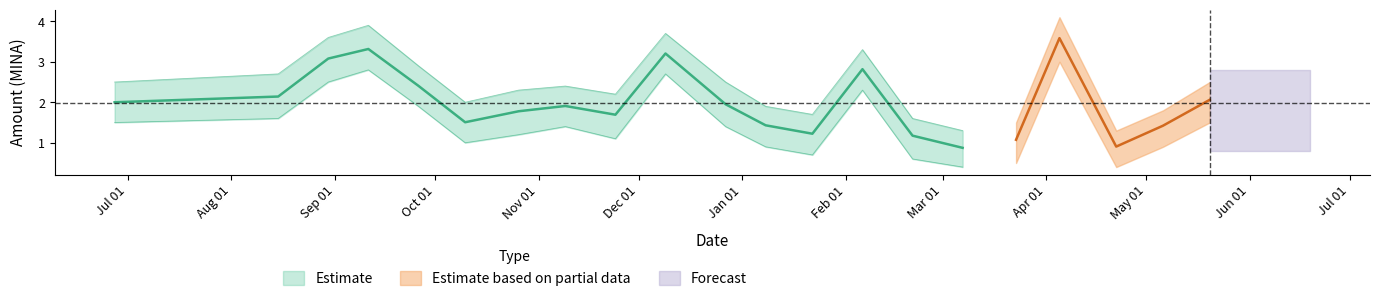

How many interior local peaks does the Amount_lower series have?

5